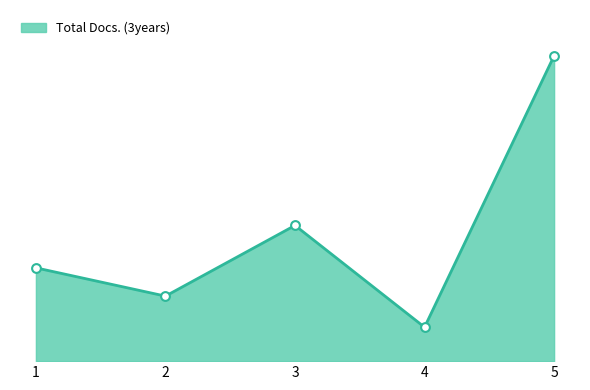

Is this an area chart (filled region under the line)?

Yes